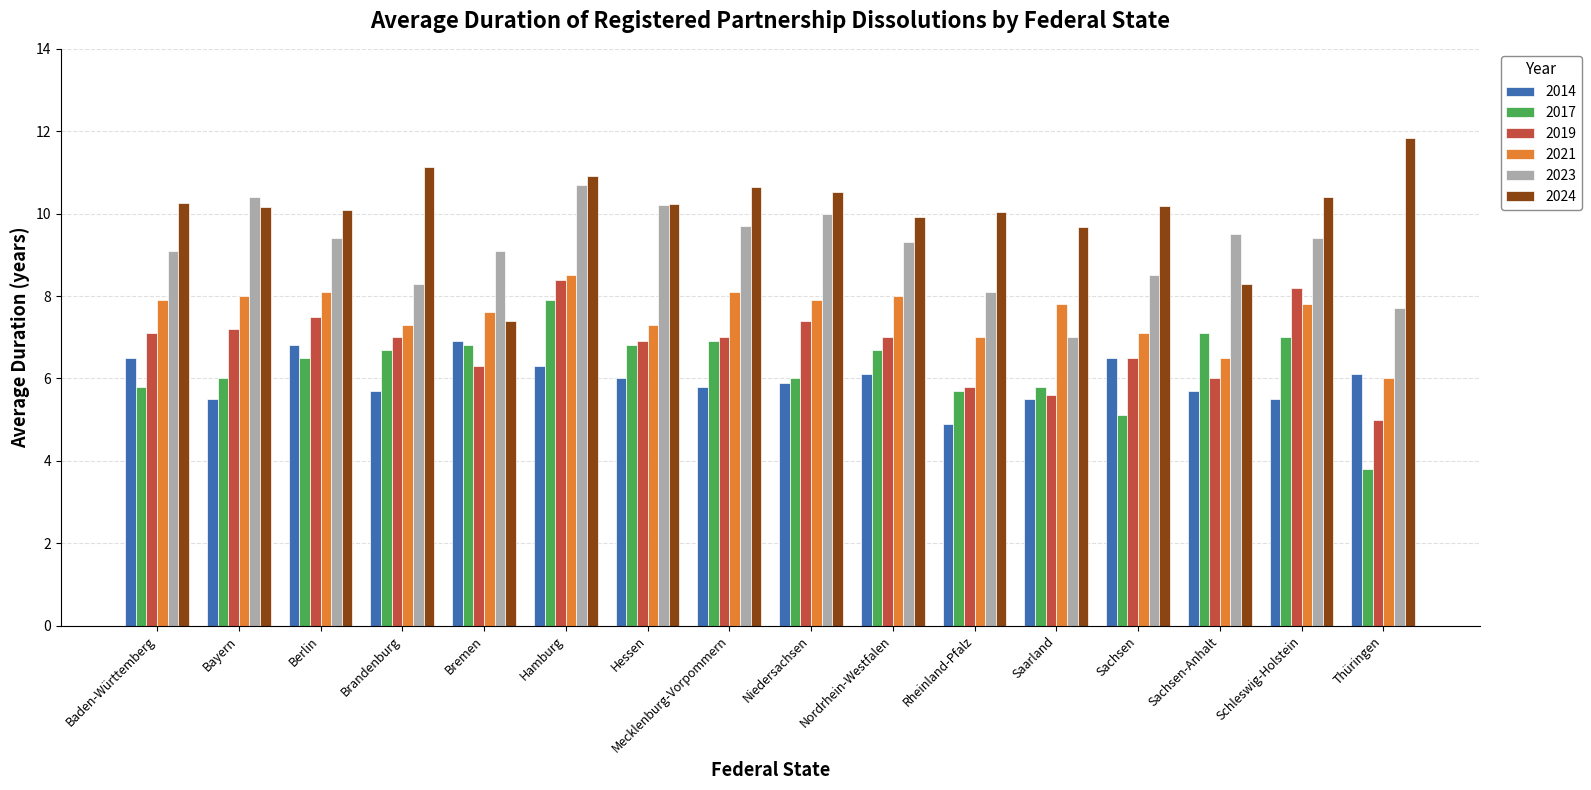

What is the value of the 2017 bar at the 15th from the left?

7.0